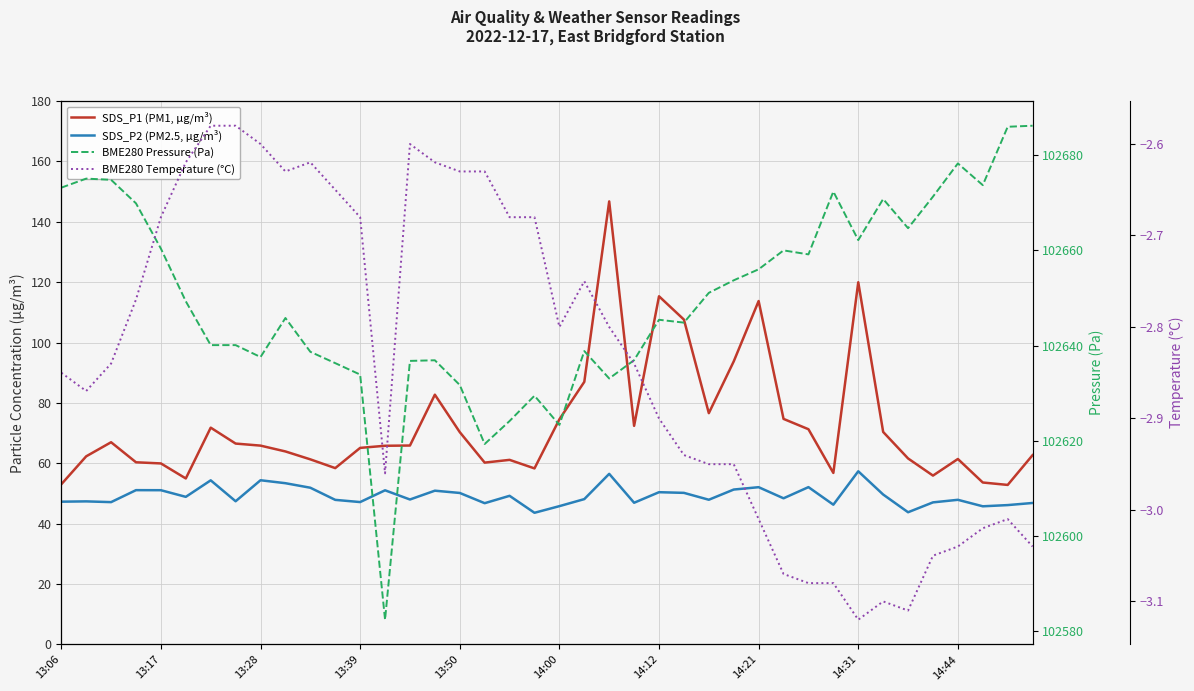

Is it true that BME280 Temperature (°C) equals -3.1 at 31?

True